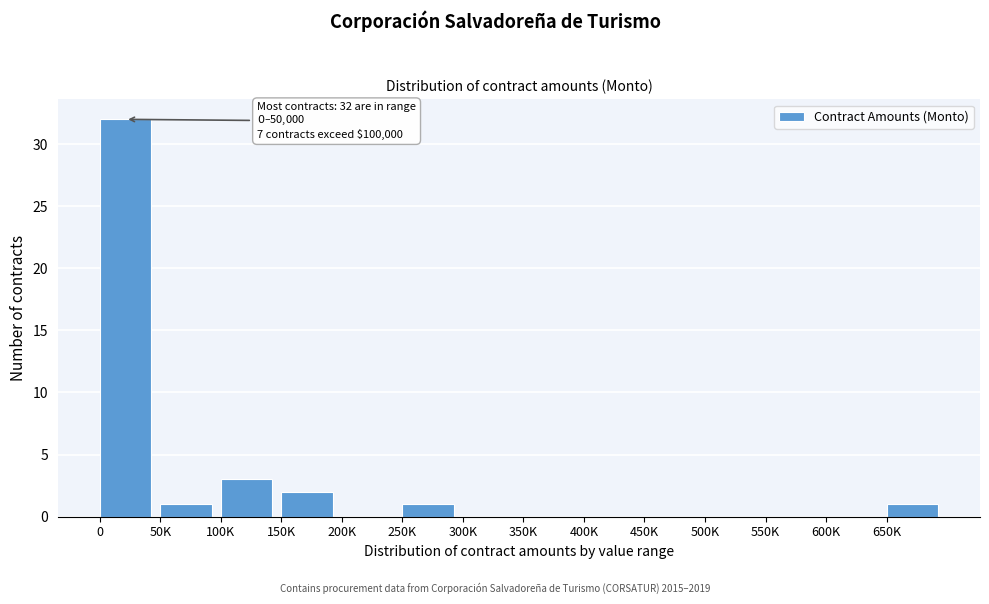

Reading left to right, list all the values displayed in this chart.

0=32	50K=1	100K=3	150K=2	200K=0	250K=1	300K=0	350K=0	400K=0	450K=0	500K=0	550K=0	600K=0	650K=1